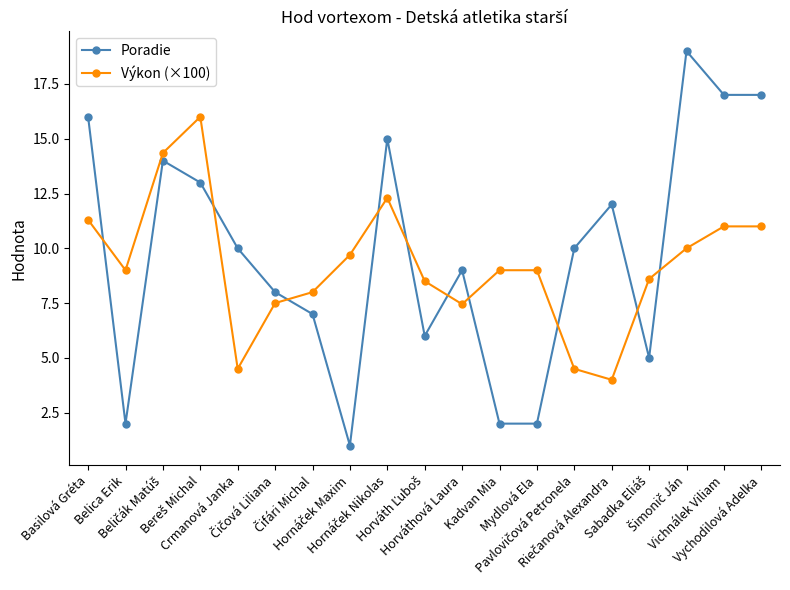

What is the highest value of the Výkon (×100) series?

16.0